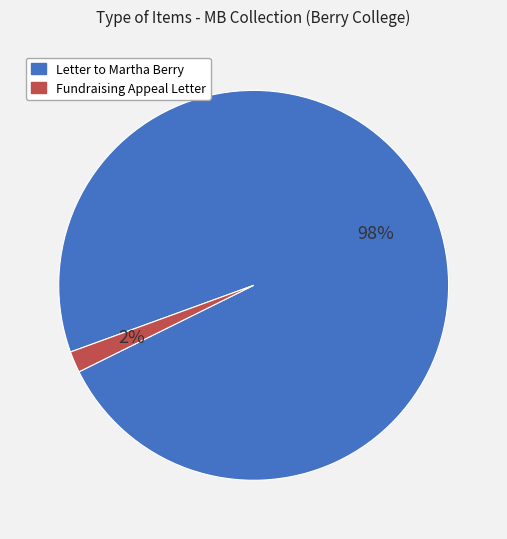

Which slice is the largest?

Letter to Martha Berry